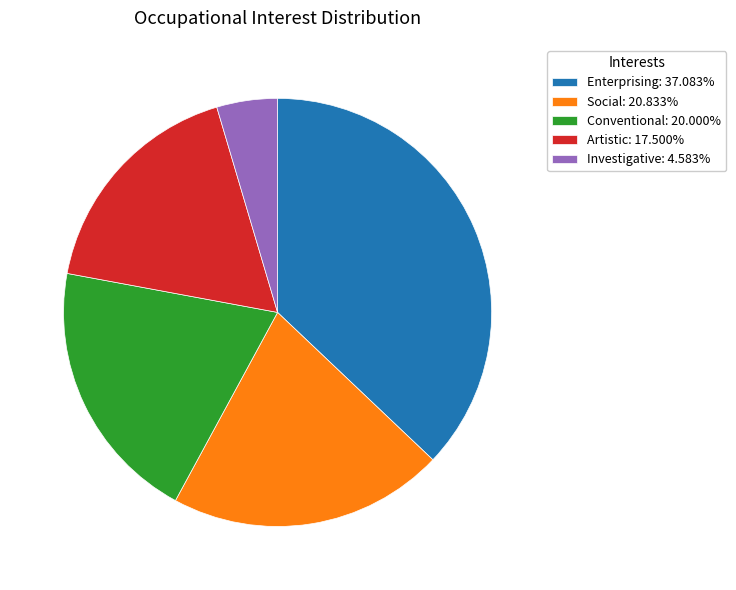

Does Investigative: 4.583% account for over 50% of the chart?

No